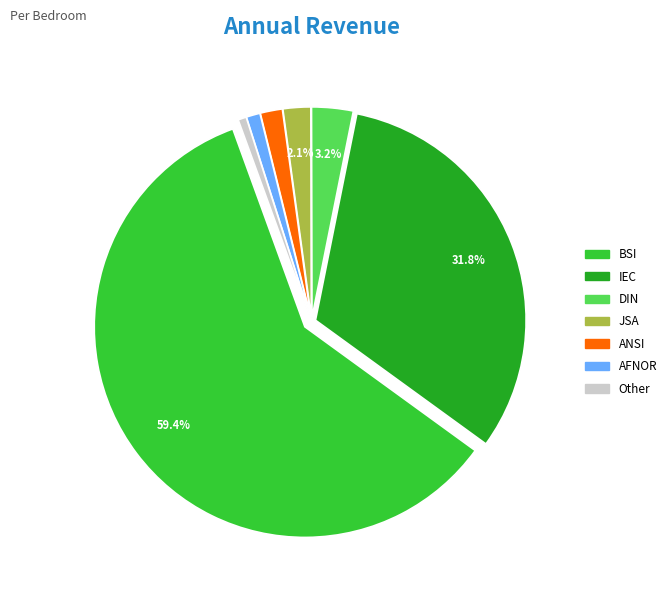

Is there any slice that represents more than half of the pie?

Yes